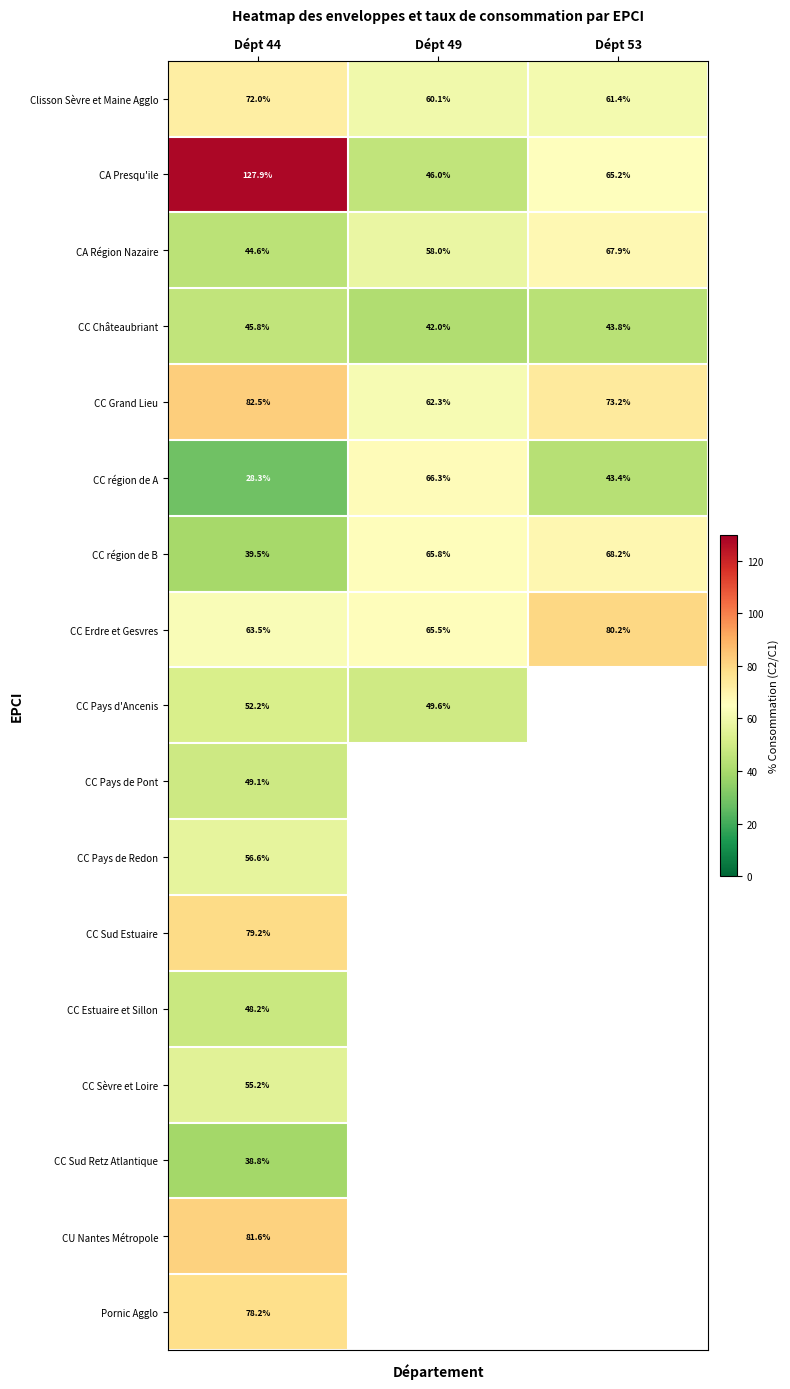

How many data points does each series have?

3